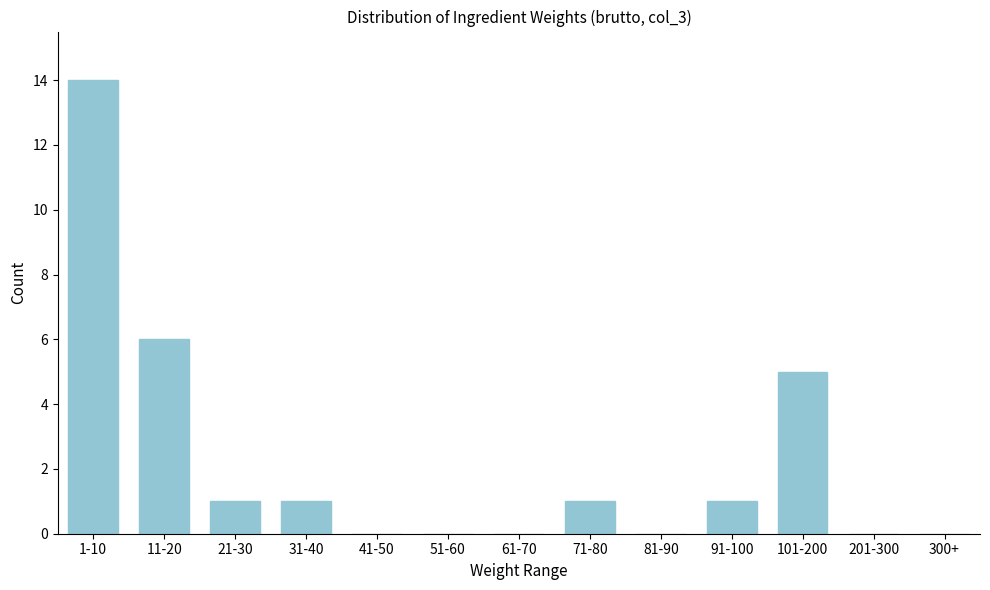

Reading left to right, what are all the values shown in this chart?

1-10=14	11-20=6	21-30=1	31-40=1	41-50=0	51-60=0	61-70=0	71-80=1	81-90=0	91-100=1	101-200=5	201-300=0	300+=0